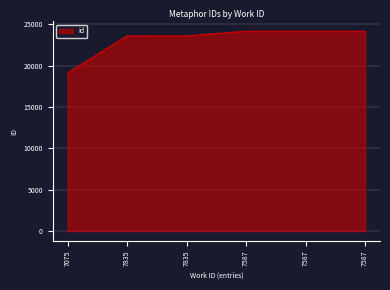

How many lines are shown in the chart?

1